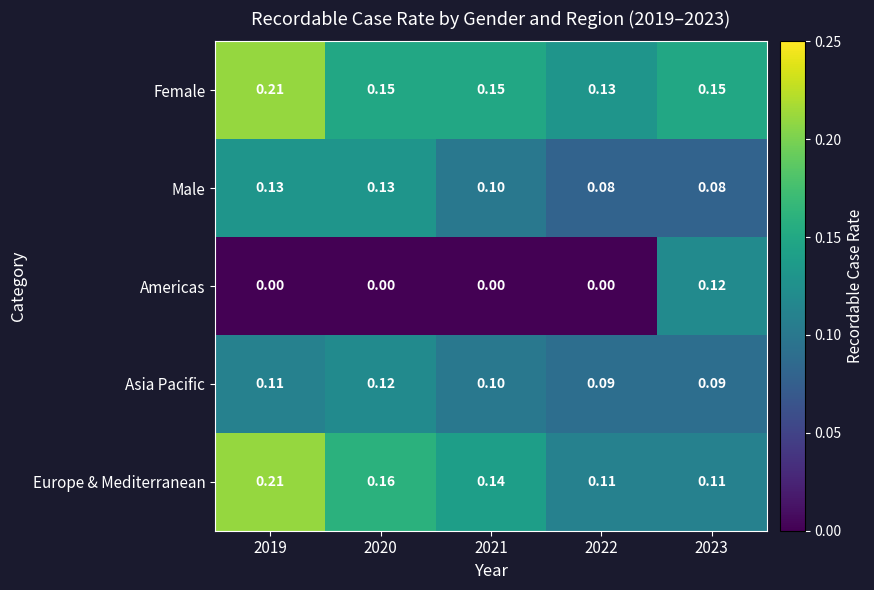

Which series has the largest total across all categories?

Female